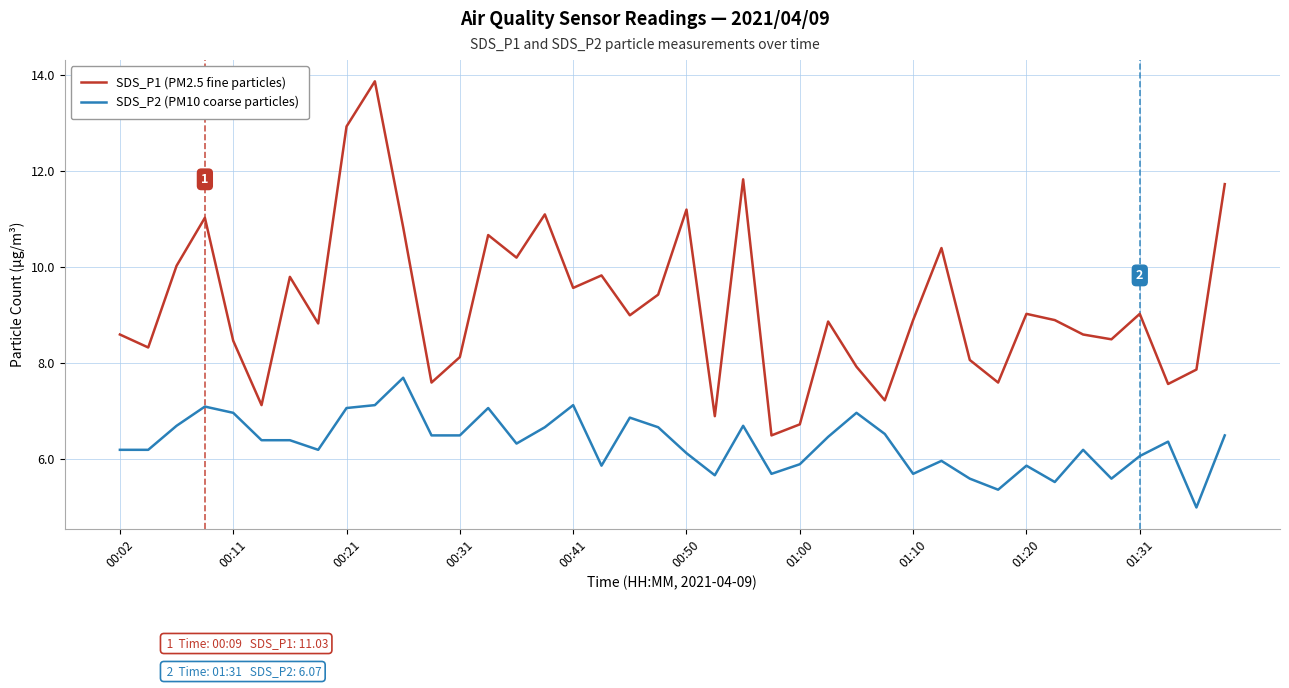

How many lines are shown in the chart?

2